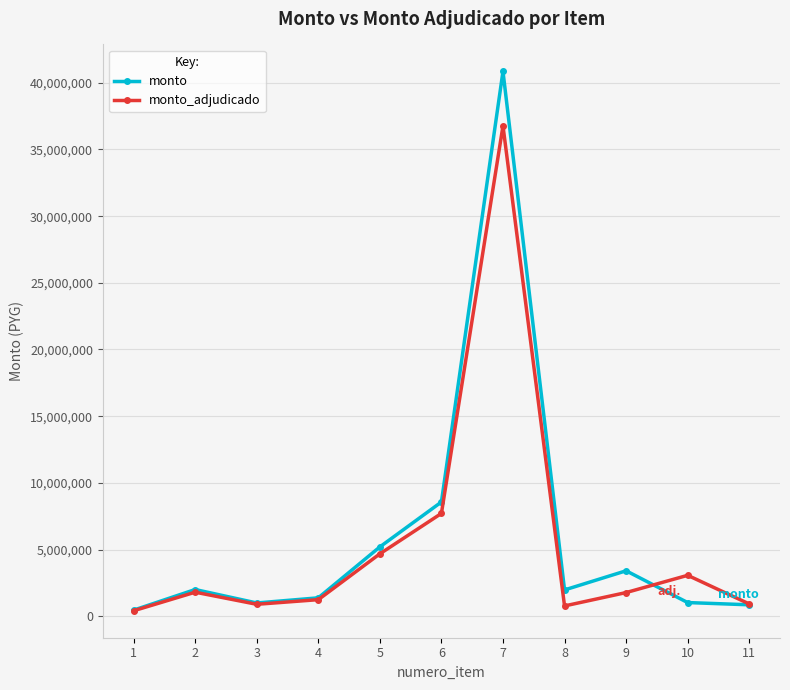

Is this an area chart (filled region under the line)?

No